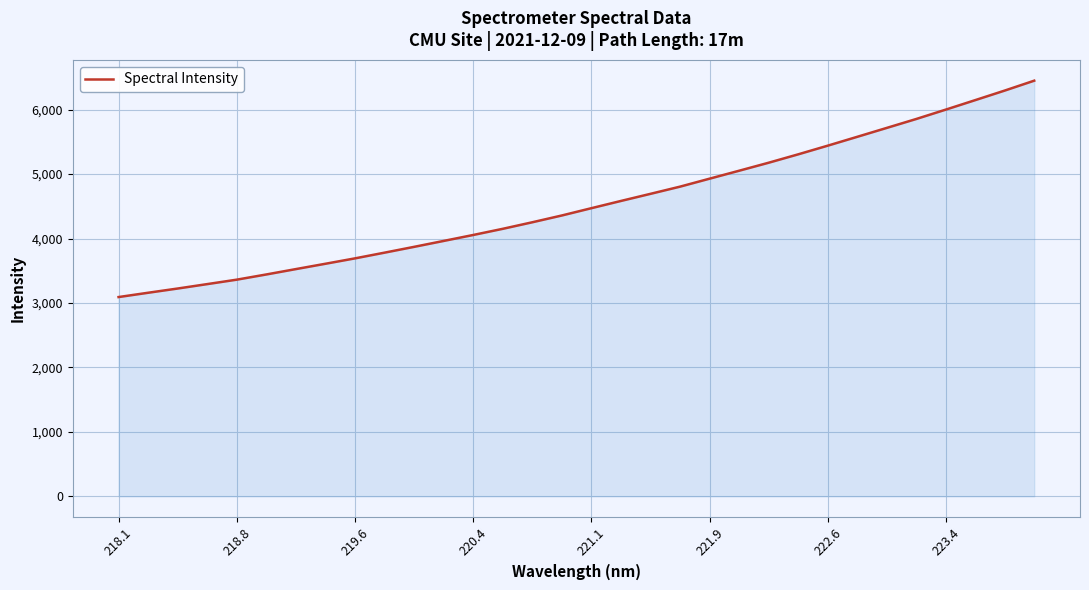

What is the sum of all values?

145337.2